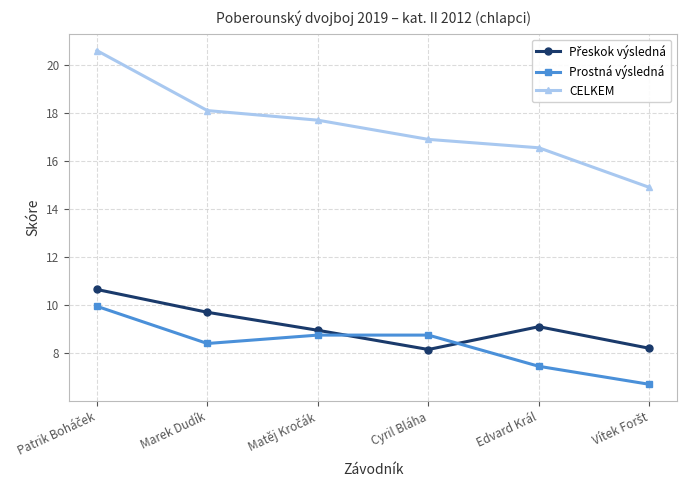

What is the minimum value for CELKEM?

14.9